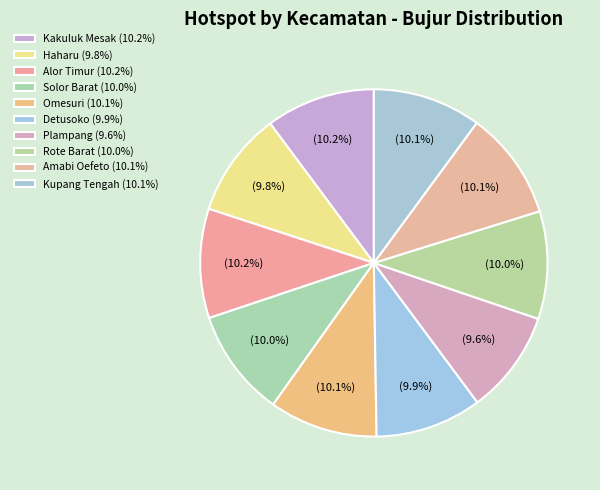

How many slices are in this pie chart?

10